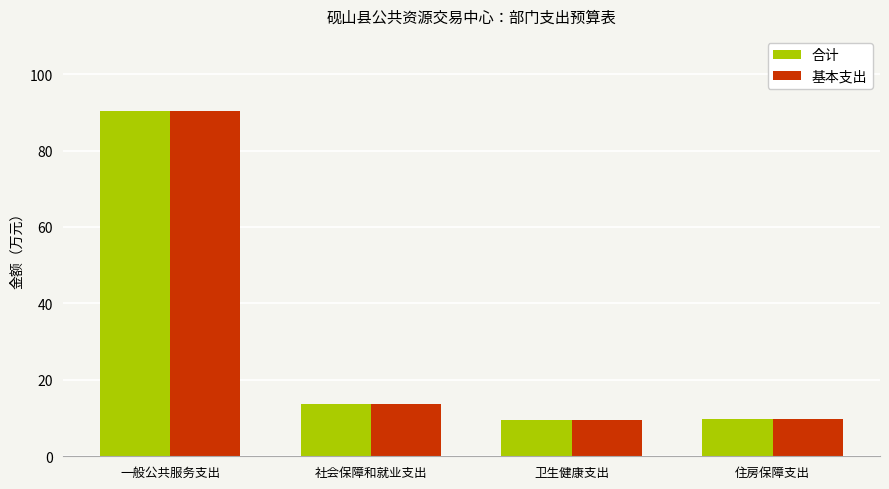

What is the label of the 3rd bar from the left?

卫生健康支出